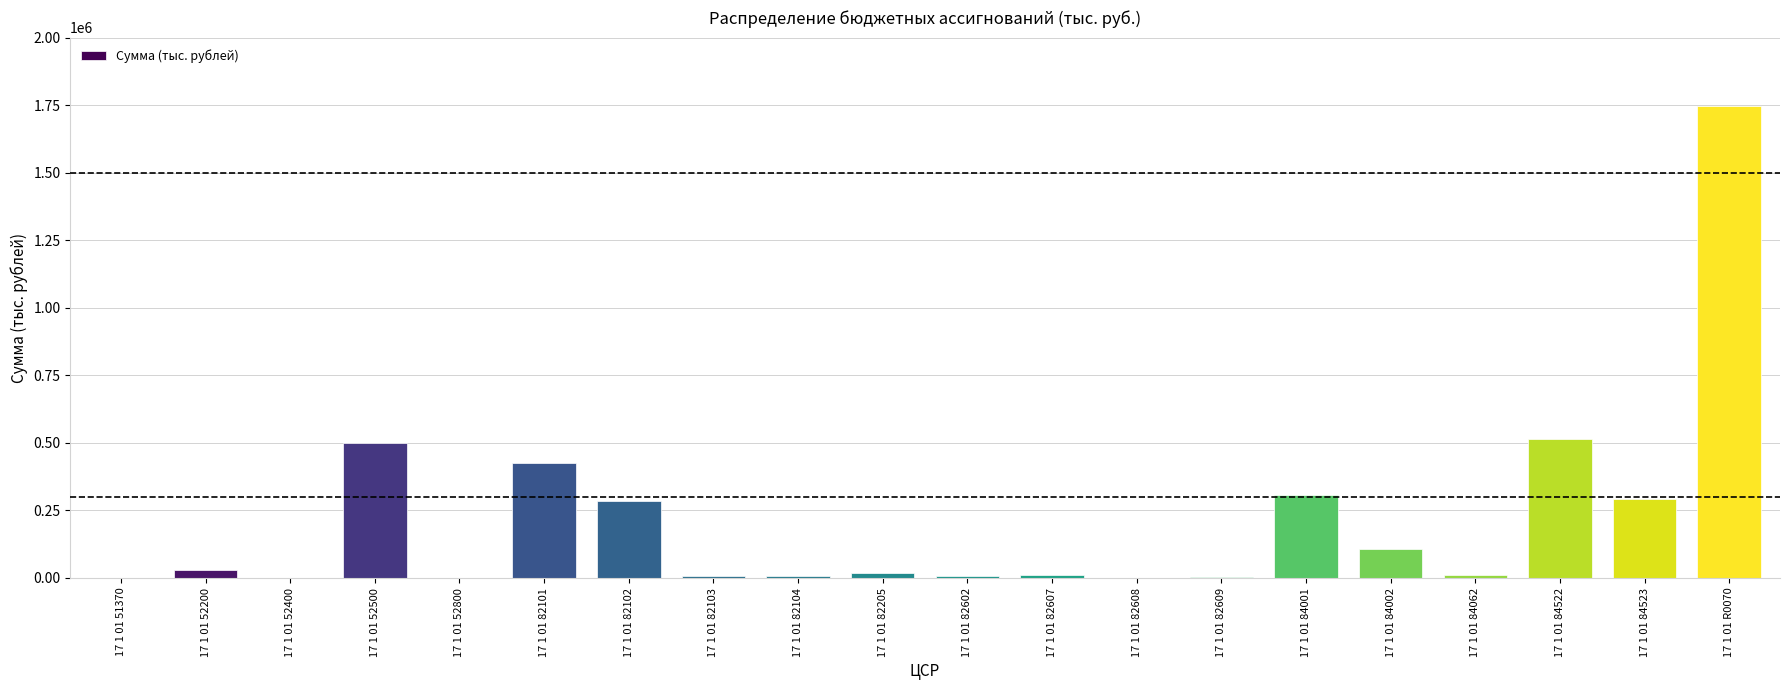

The chart shows a value of 30221.2 at 17 1 01 52200. True or false?

True